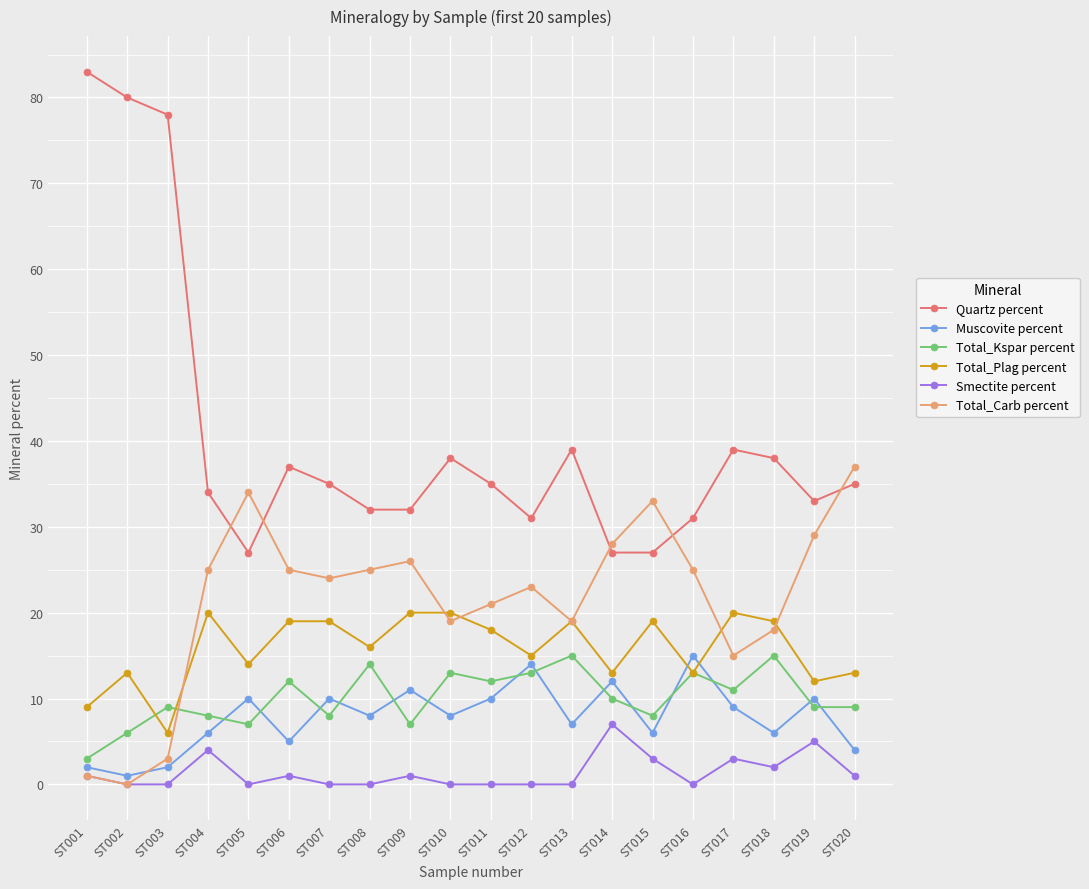

Does the chart have visible grid lines?

Yes